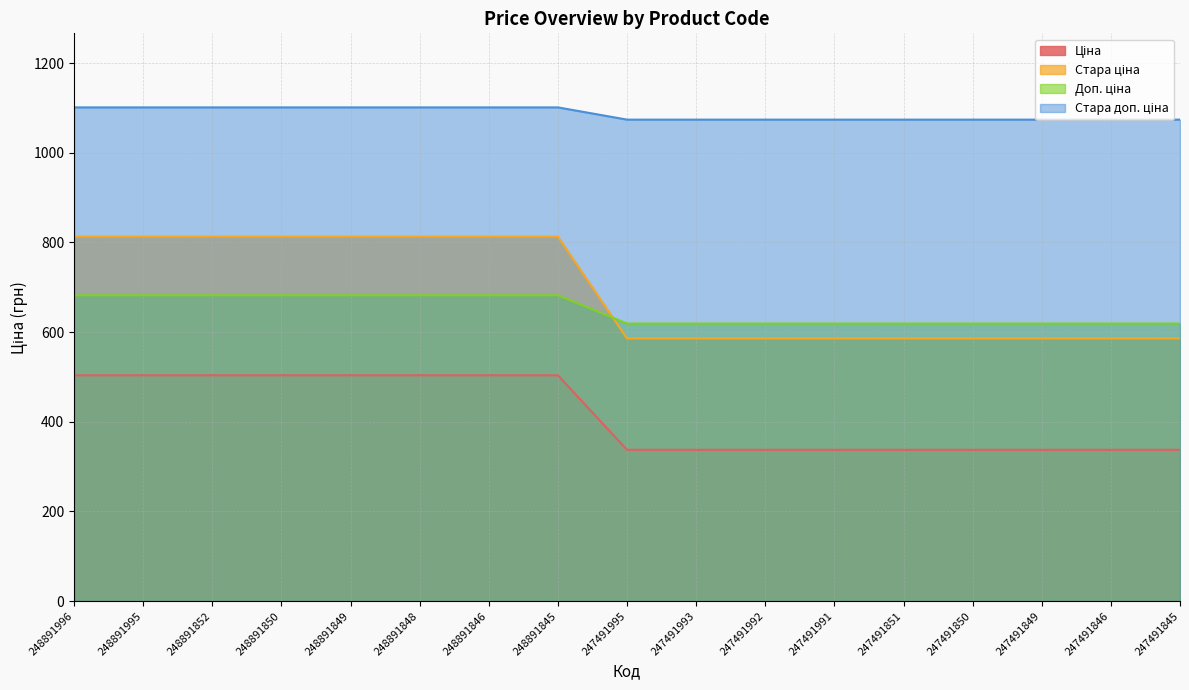

True or false: Доп. ціна and Стара ціна intersect in this chart.

False